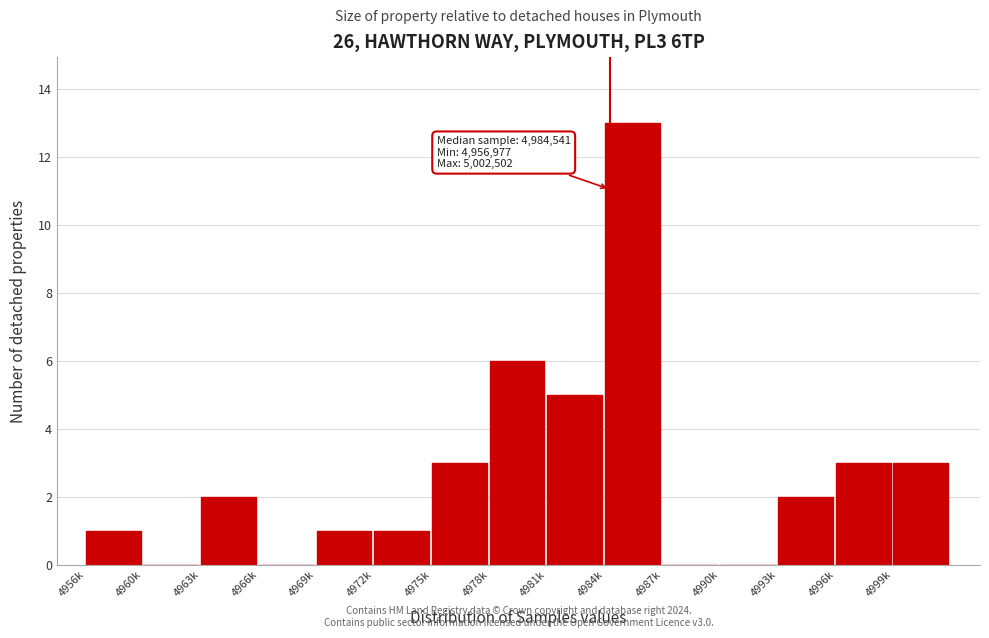

Reading left to right, list all the values displayed in this chart.

4956k=1	4960k=0	4963k=2	4966k=0	4969k=1	4972k=1	4975k=3	4978k=6	4981k=5	4984k=13	4987k=0	4990k=0	4993k=2	4996k=3	4999k=3